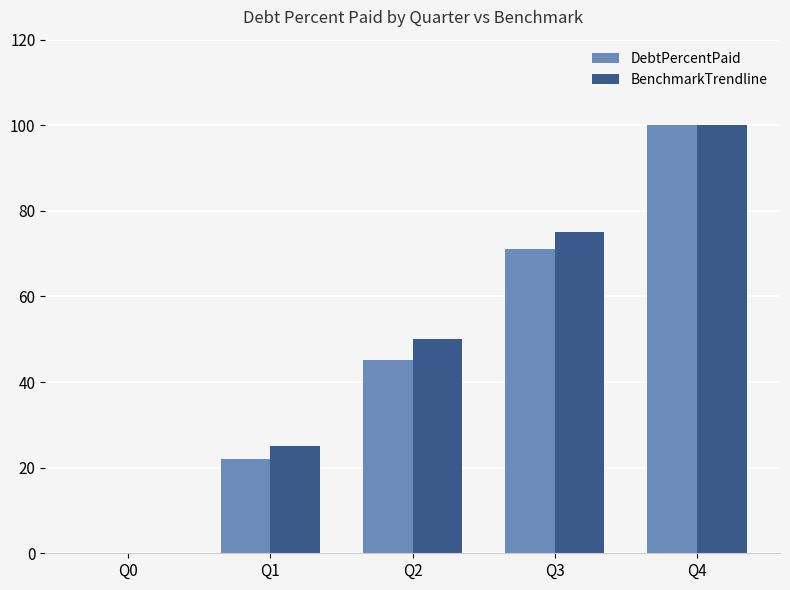

What is the sum of the BenchmarkTrendline values at Q3 and Q1?

100.0